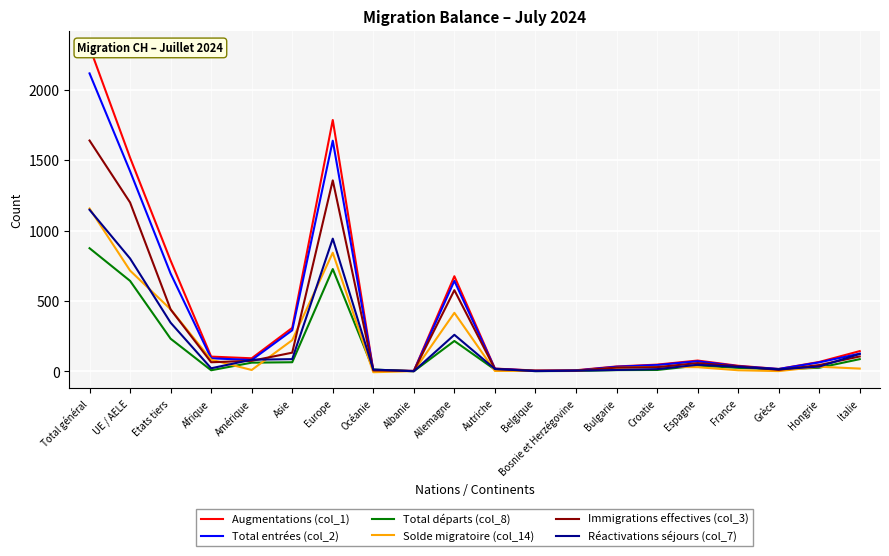

Rank the series at Etats tiers from highest to lowest value.

Augmentations (col_1), Total entrées (col_2), Solde migratoire (col_14), Immigrations effectives (col_3), Réactivations séjours (col_7), Total départs (col_8)